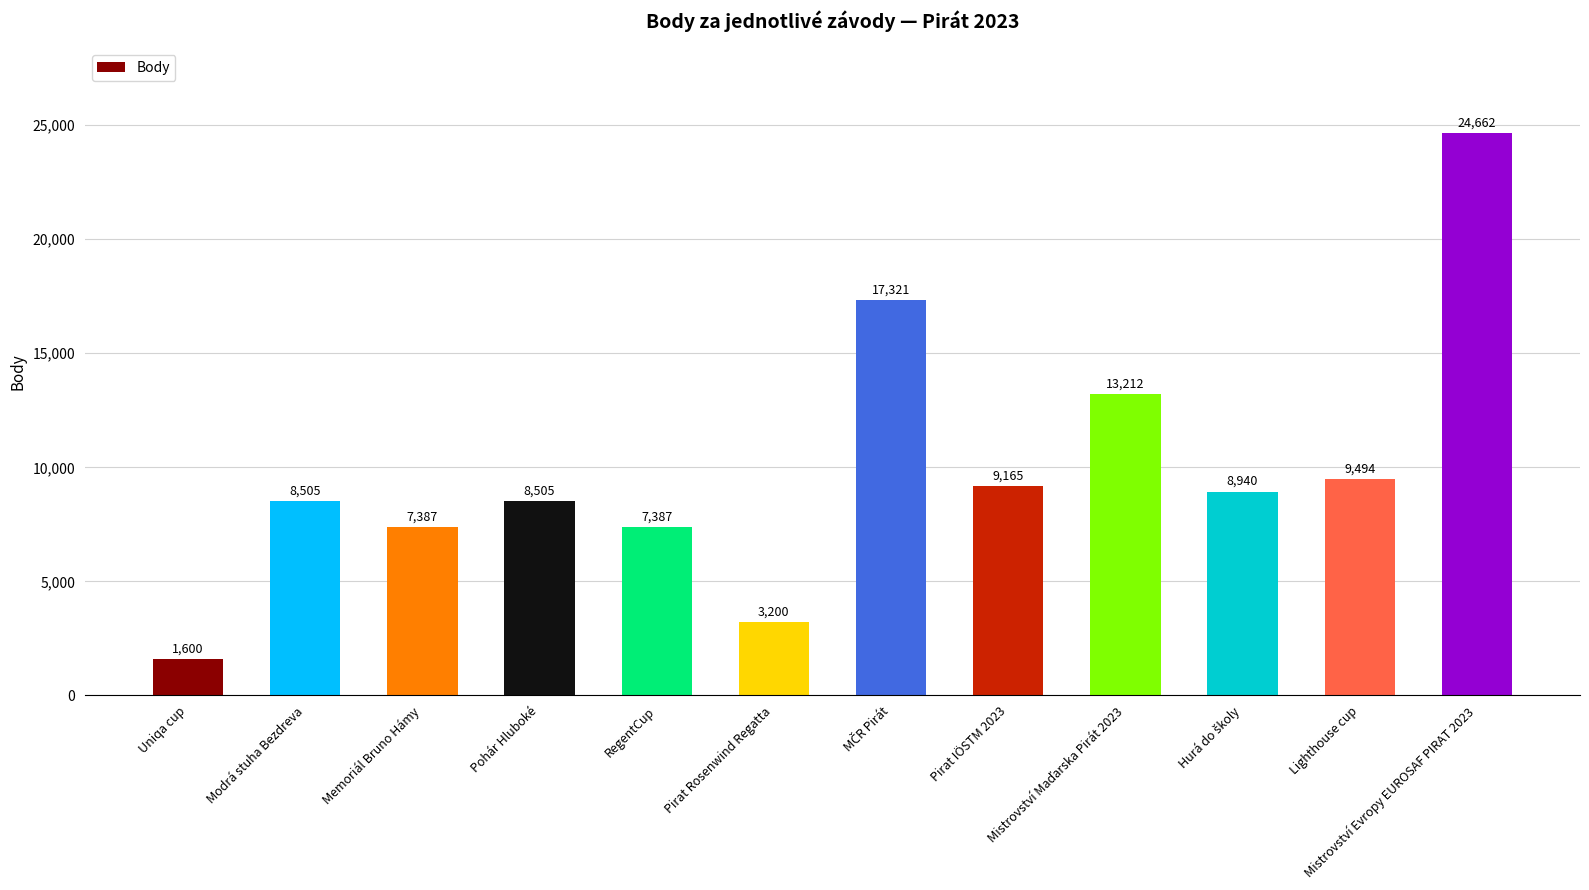

What is the value of the 10th bar from the left?

8940